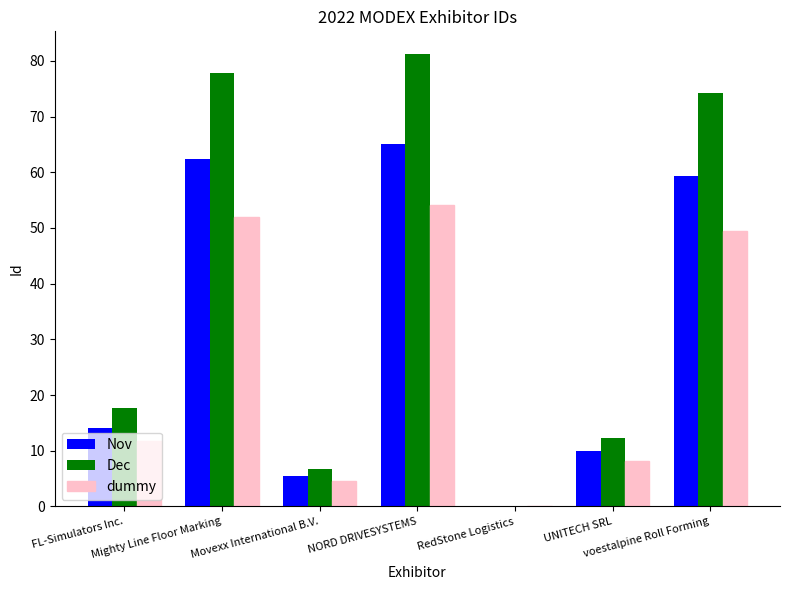

Is the value of Nov at NORD DRIVESYSTEMS greater than the value of Dec at Movexx International B.V.?

Yes